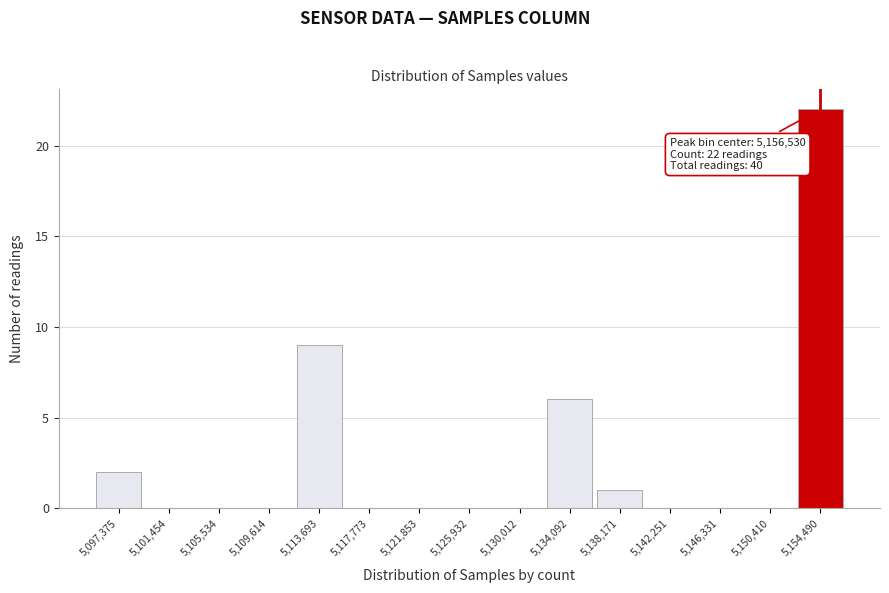

Reading right to left, extract all data points from this chart.

5,154,490=22	5,150,410=0	5,146,331=0	5,142,251=0	5,138,171=1	5,134,092=6	5,130,012=0	5,125,932=0	5,121,853=0	5,117,773=0	5,113,693=9	5,109,614=0	5,105,534=0	5,101,454=0	5,097,375=2